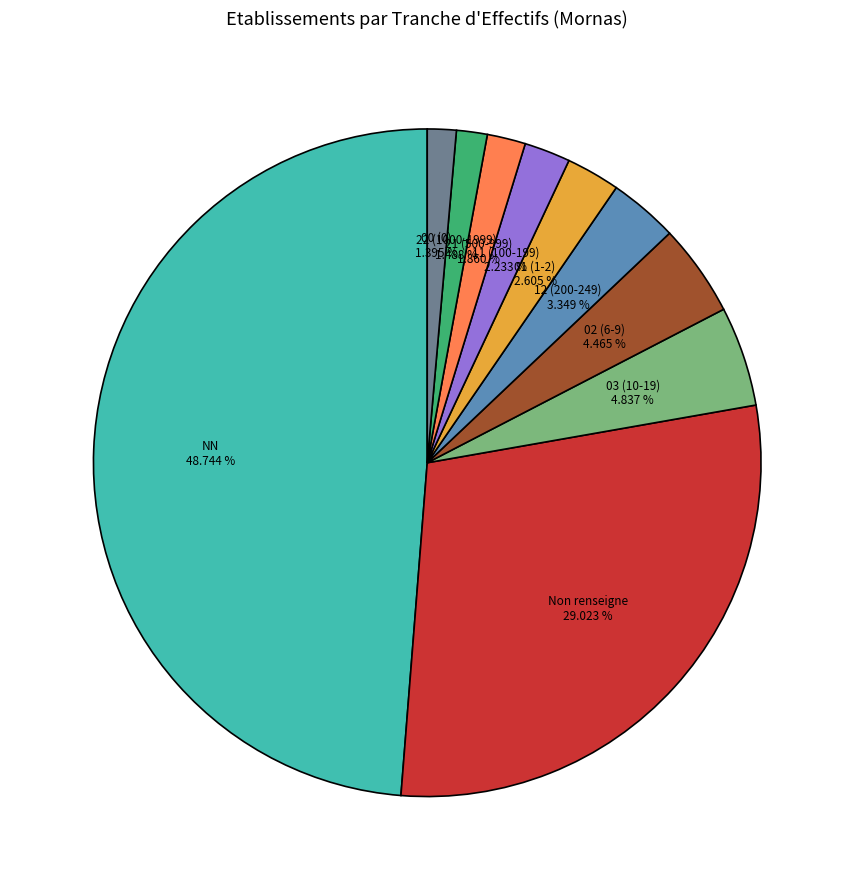

Which category has the biggest portion of the pie?

NN